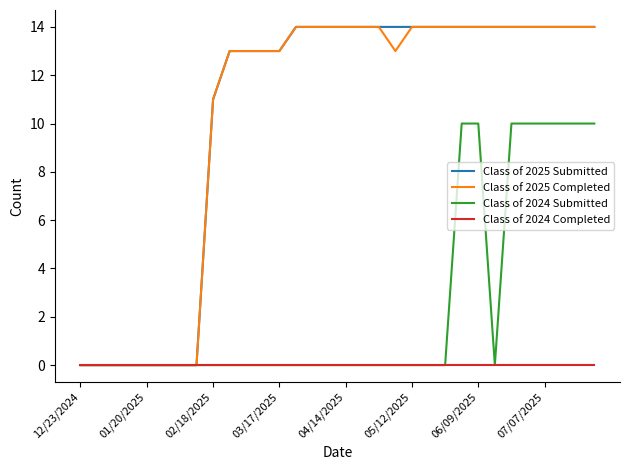

What is the difference between the second highest and second lowest values in the Class of 2025 Completed series?

14